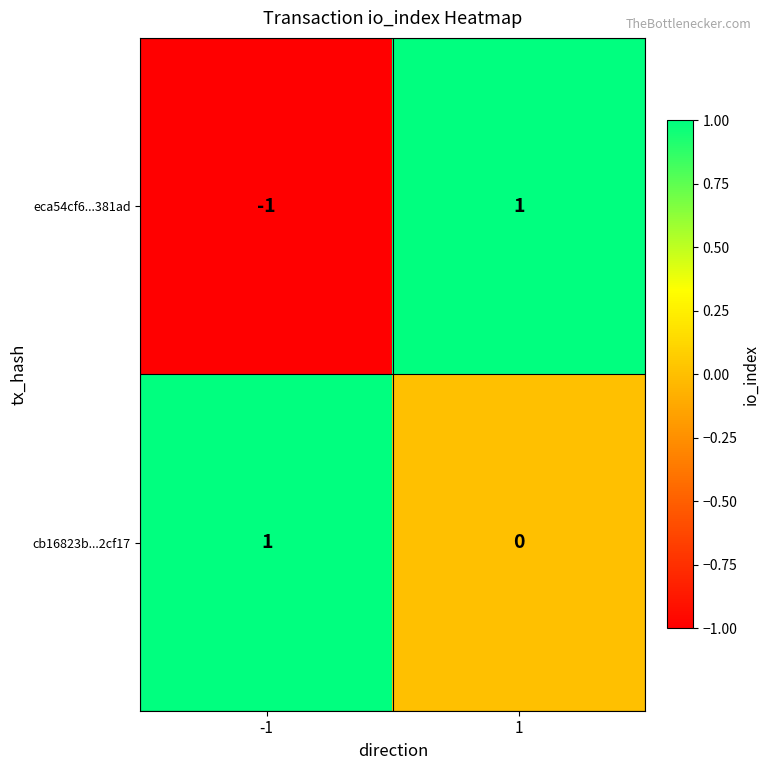

Which series has the widest spread of values?

eca54cf6...381ad